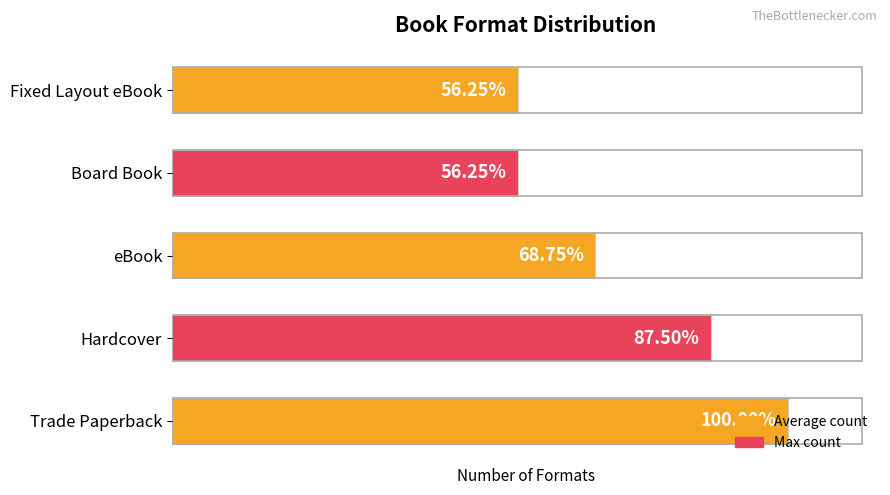

Are the bars horizontal?

Yes